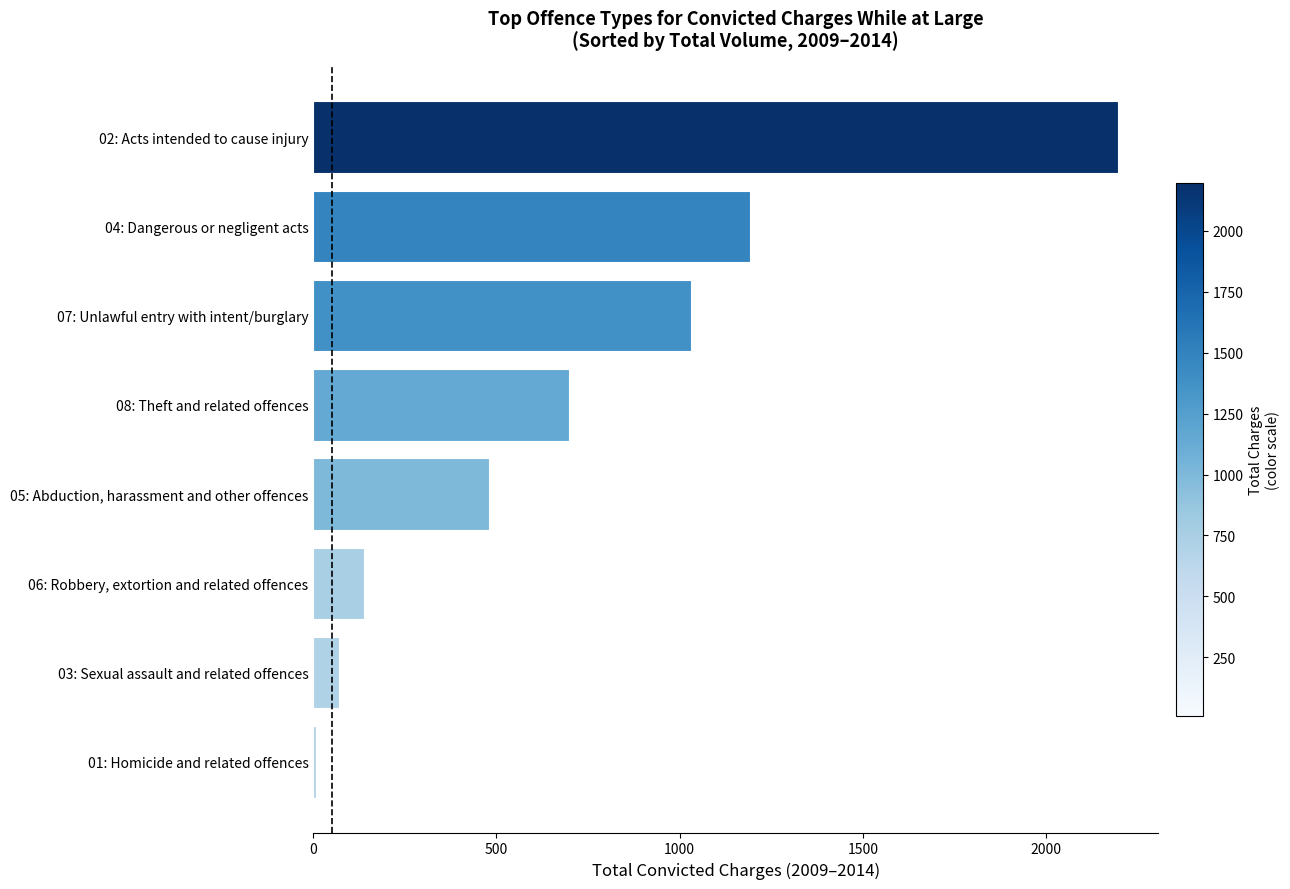

What is the sum of all values?

5813